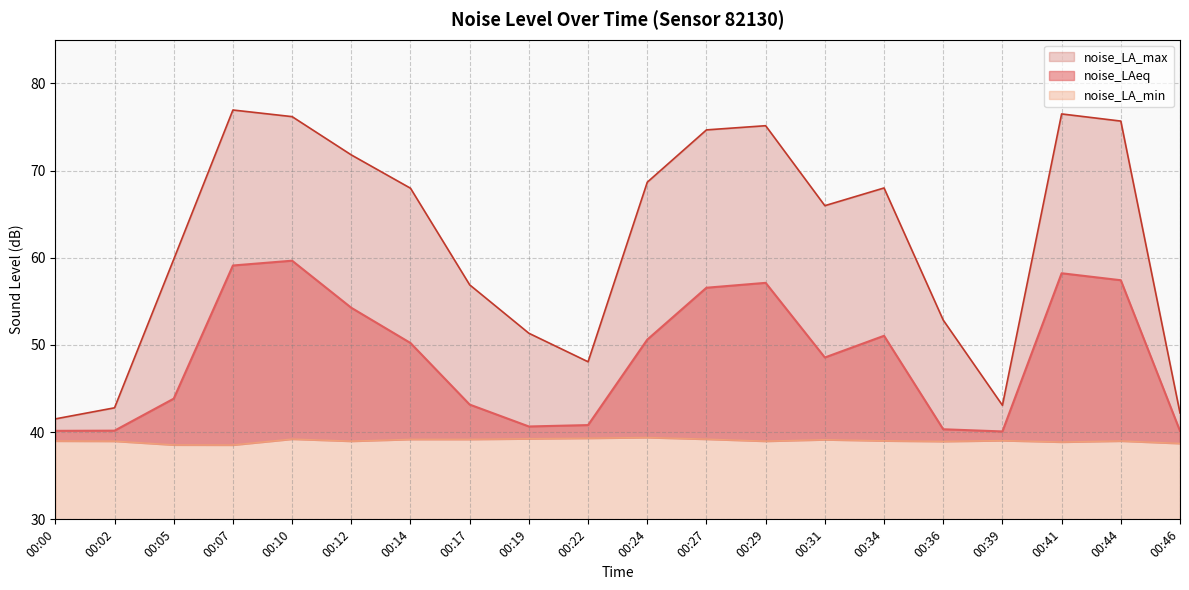

Rank the series by their maximum value, from lowest to highest.

noise_LA_min, noise_LAeq, noise_LA_max